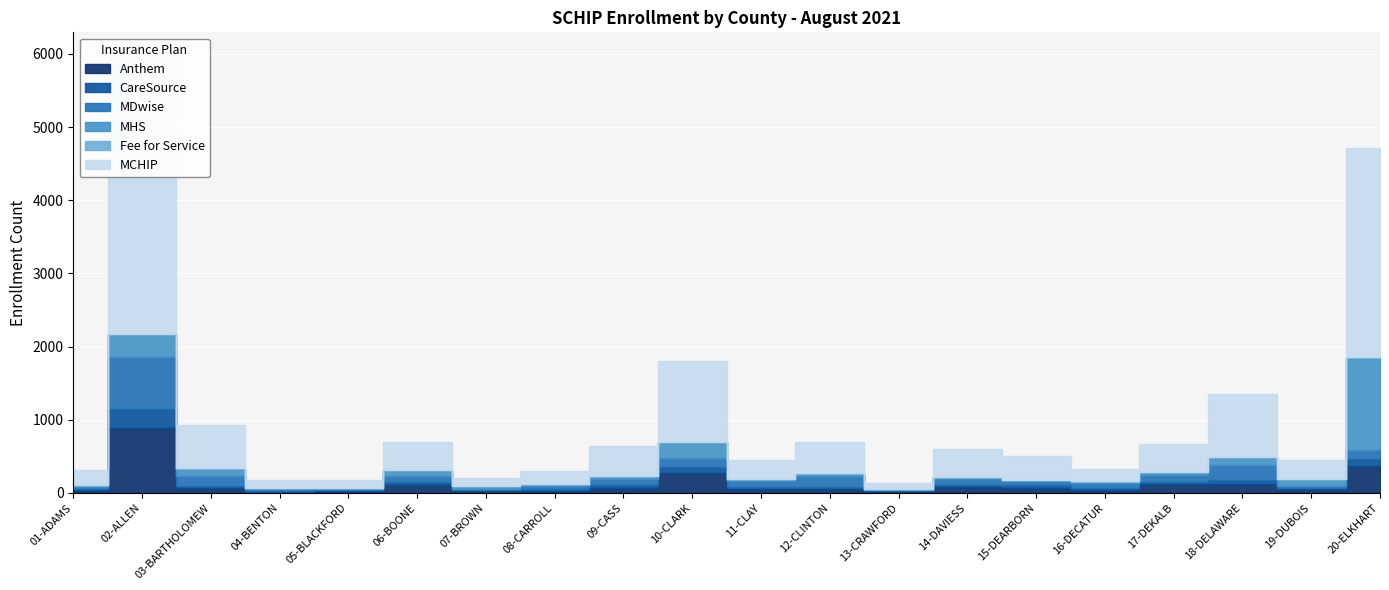

Reading left to right, transcribe all the data shown in this chart.

Anthem: 01-ADAMS=33	02-ALLEN=882	03-BARTHOLOMEW=60	04-BENTON=15	05-BLACKFORD=23	06-BOONE=108	07-BROWN=33	08-CARROLL=32	09-CASS=61	10-CLARK=266	11-CLAY=56	12-CLINTON=55	13-CRAWFORD=28	14-DAVIESS=79	15-DEARBORN=71	16-DECATUR=38	17-DEKALB=125	18-DELAWARE=120	19-DUBOIS=46	20-ELKHART=367
CareSource: 01-ADAMS=22	02-ALLEN=262	03-BARTHOLOMEW=30	04-BENTON=14	05-BLACKFORD=15	06-BOONE=44	07-BROWN=8	08-CARROLL=22	09-CASS=42	10-CLARK=84	11-CLAY=22	12-CLINTON=30	13-CRAWFORD=7	14-DAVIESS=31	15-DEARBORN=34	16-DECATUR=32	17-DEKALB=29	18-DELAWARE=61	19-DUBOIS=16	20-ELKHART=89
MDwise: 01-ADAMS=22	02-ALLEN=714	03-BARTHOLOMEW=135	04-BENTON=27	05-BLACKFORD=15	06-BOONE=85	07-BROWN=11	08-CARROLL=43	09-CASS=87	10-CLARK=132	11-CLAY=78	12-CLINTON=141	13-CRAWFORD=9	14-DAVIESS=74	15-DEARBORN=53	16-DECATUR=58	17-DEKALB=86	18-DELAWARE=197	19-DUBOIS=33	20-ELKHART=128
MHS: 01-ADAMS=31	02-ALLEN=317	03-BARTHOLOMEW=103	04-BENTON=4	05-BLACKFORD=8	06-BOONE=70	07-BROWN=35	08-CARROLL=24	09-CASS=45	10-CLARK=210	11-CLAY=27	12-CLINTON=38	13-CRAWFORD=5	14-DAVIESS=39	15-DEARBORN=16	16-DECATUR=27	17-DEKALB=45	18-DELAWARE=115	19-DUBOIS=89	20-ELKHART=1262
Fee for Service: 01-ADAMS=0	02-ALLEN=3	03-BARTHOLOMEW=6	04-BENTON=0	05-BLACKFORD=1	06-BOONE=0	07-BROWN=2	08-CARROLL=0	09-CASS=1	10-CLARK=3	11-CLAY=0	12-CLINTON=1	13-CRAWFORD=2	14-DAVIESS=0	15-DEARBORN=4	16-DECATUR=1	17-DEKALB=1	18-DELAWARE=2	19-DUBOIS=0	20-ELKHART=7
MCHIP: 01-ADAMS=208	02-ALLEN=3818	03-BARTHOLOMEW=595	04-BENTON=111	05-BLACKFORD=117	06-BOONE=387	07-BROWN=108	08-CARROLL=172	09-CASS=406	10-CLARK=1103	11-CLAY=269	12-CLINTON=433	13-CRAWFORD=81	14-DAVIESS=382	15-DEARBORN=325	16-DECATUR=172	17-DEKALB=387	18-DELAWARE=859	19-DUBOIS=262	20-ELKHART=2867